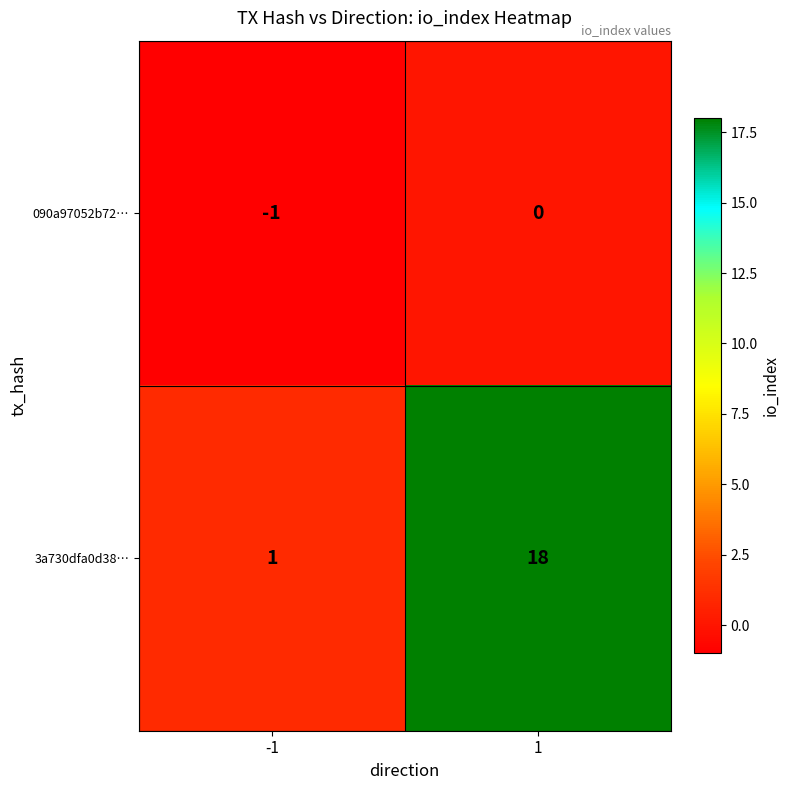

What is the spread (max minus min) of values at 1?

18